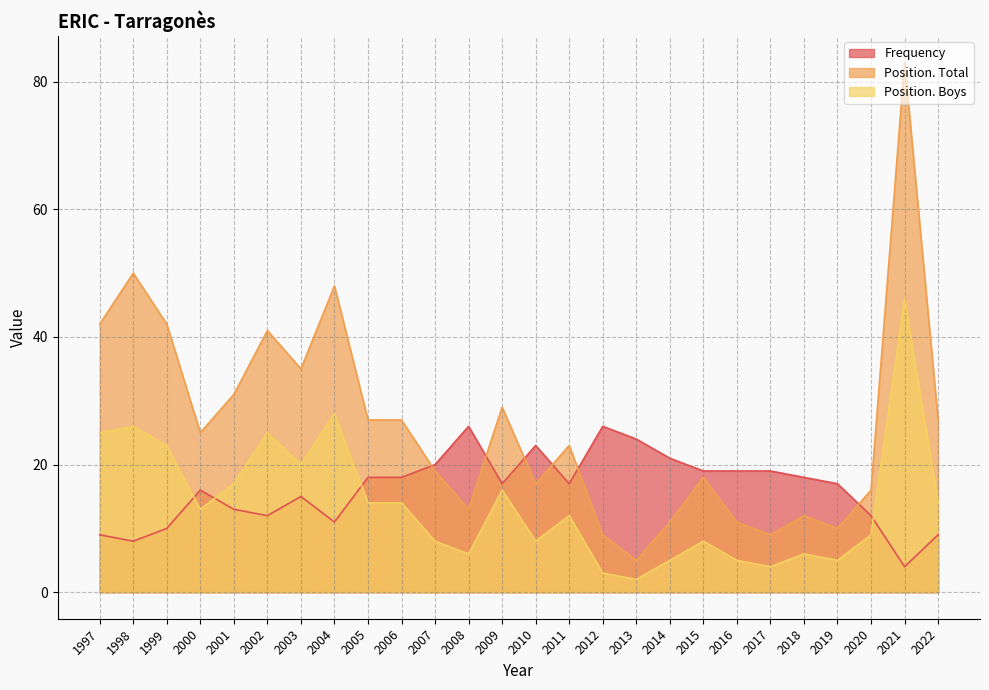

Is the value of Frequency at 2001 greater than the value of Position. Total at 2000?

No